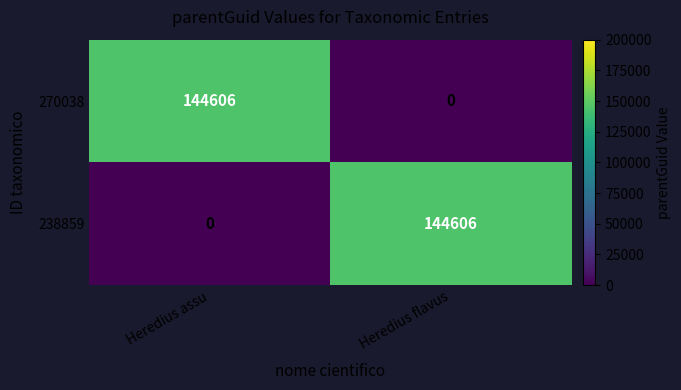

Reading left to right, list all the values displayed in this chart.

270038: 144606	0
238859: 0	144606